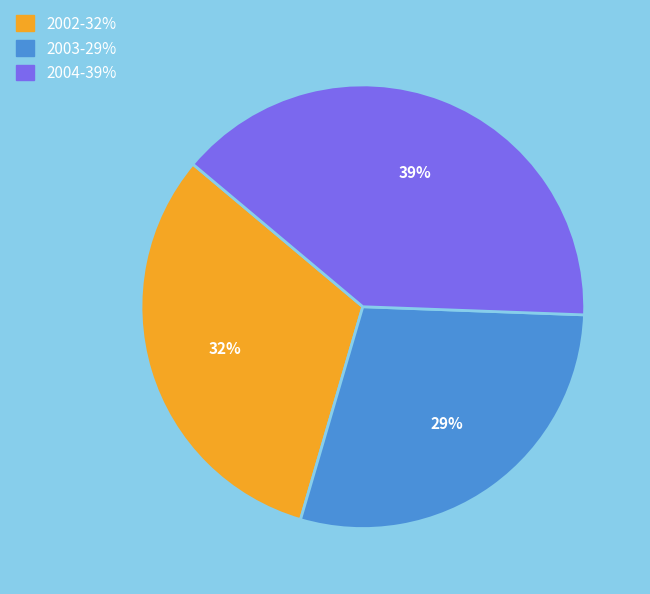

Which has a higher value, 2002 or 2003?

2002